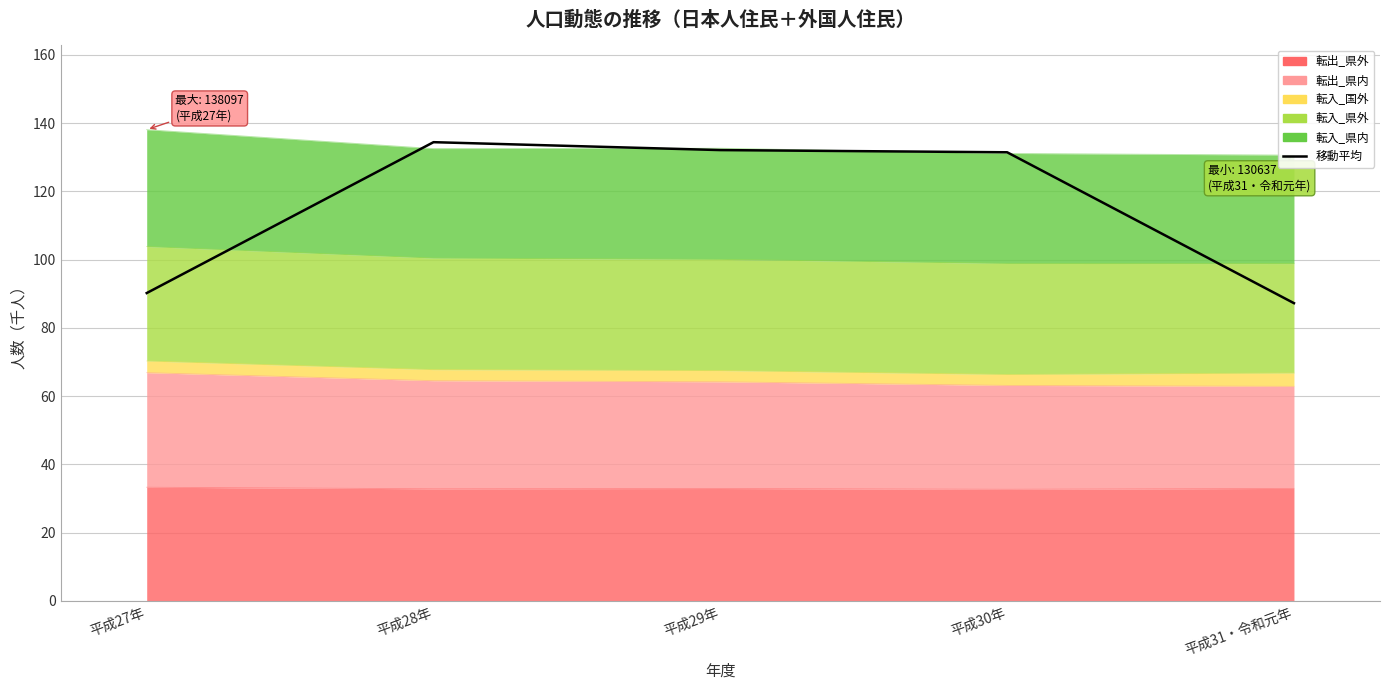

Between 平成28年 and 平成27年, which is larger?

平成28年